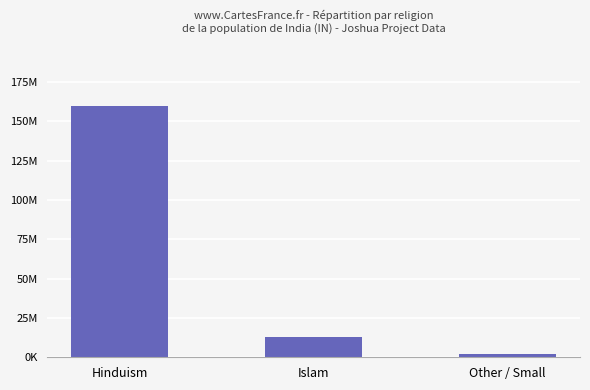

What is the ratio of the value at Hinduism to the value at Other / Small?

85.6